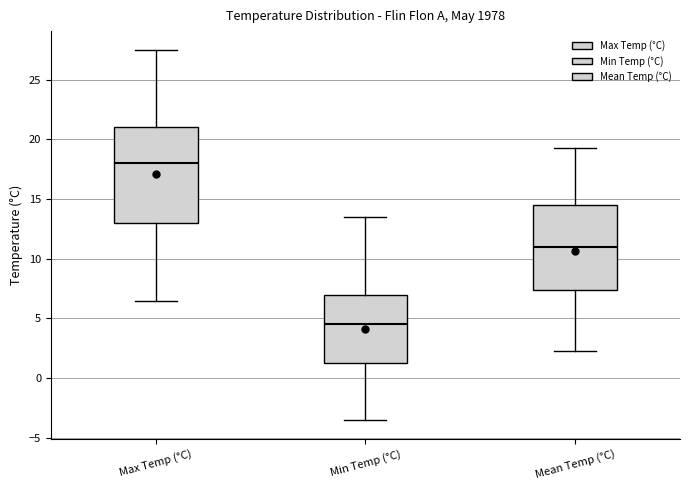

Reading left to right, transcribe this box plot: for each box, give where its median line is, the range the box spans, and where its two whiskers end, as read against the y-axis. The values are not printed on the chart, so give them approximately, as read against the axis.

Max Temp (°C): median 18.0, box 13.0 to 21.0, whiskers 6.5 to 27.5
Min Temp (°C): median 4.5, box 1.5 to 7.0, whiskers -3.5 to 13.5
Mean Temp (°C): median 11.0, box 7.5 to 14.5, whiskers 2.5 to 19.5